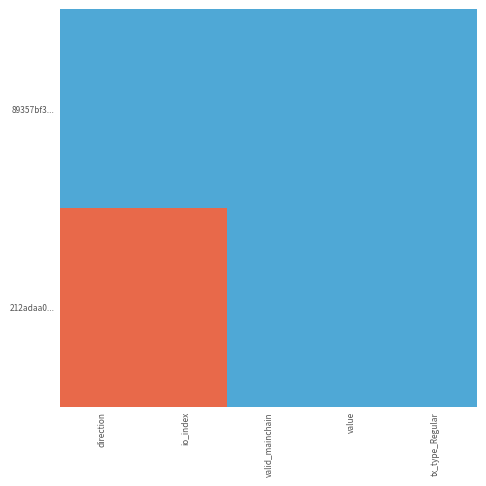

Rank the series by their maximum value, from lowest to highest.

89357bf3..., 212adaa0...